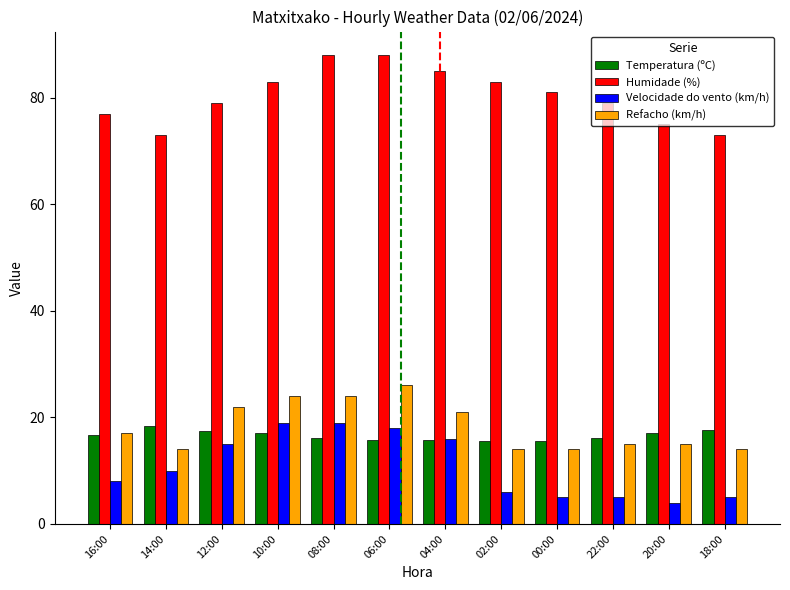

What is the maximum value shown in the chart?

88.0